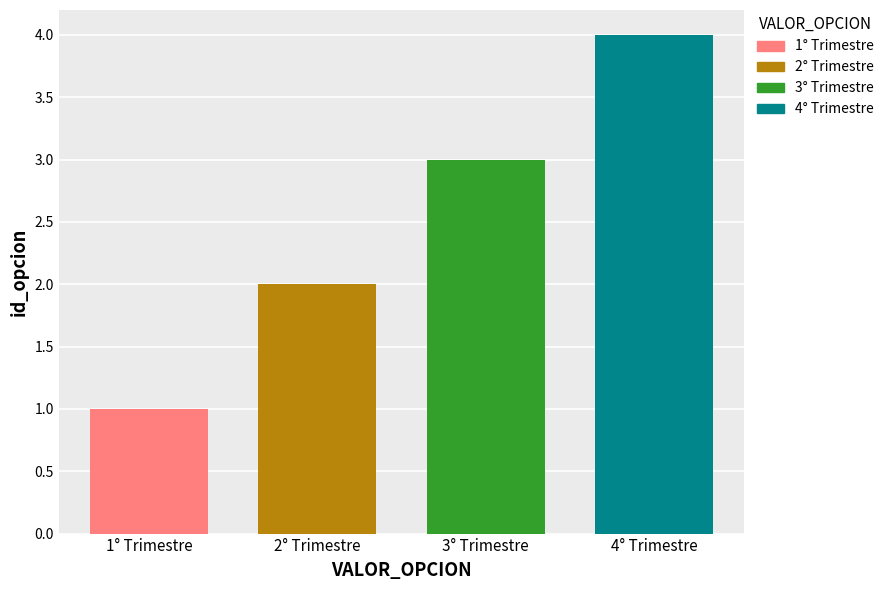

How many bars are there in total?

4